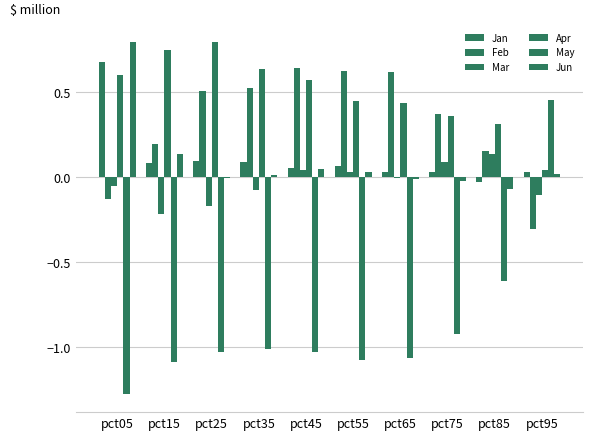

How many data points in Feb are above 0?

8